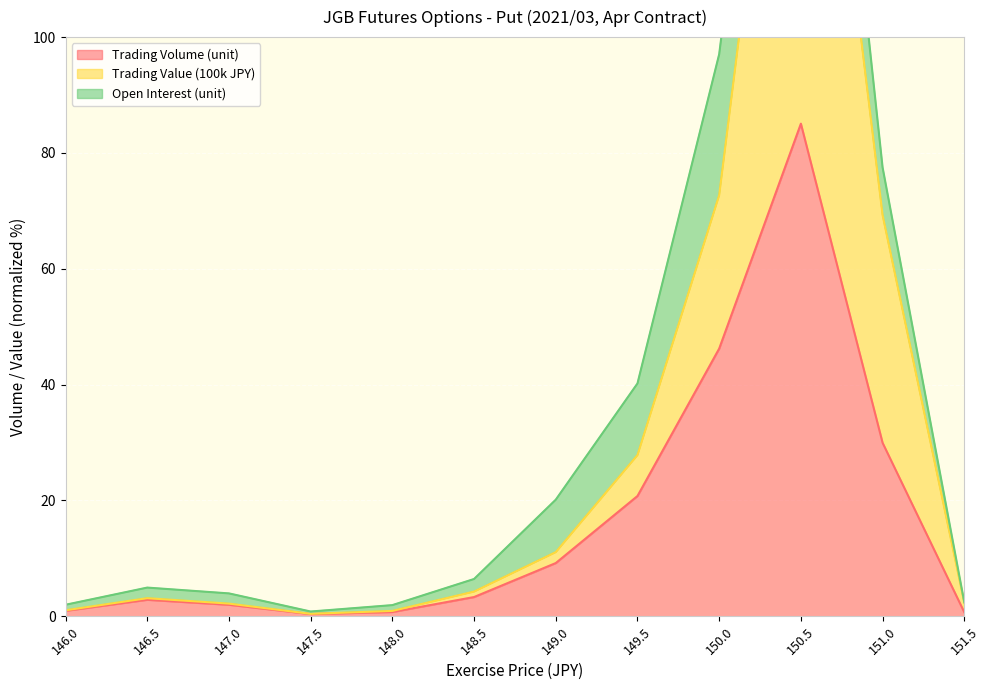

The value of Trading Volume (unit) at 151.0 is 30.0. True or false?

True